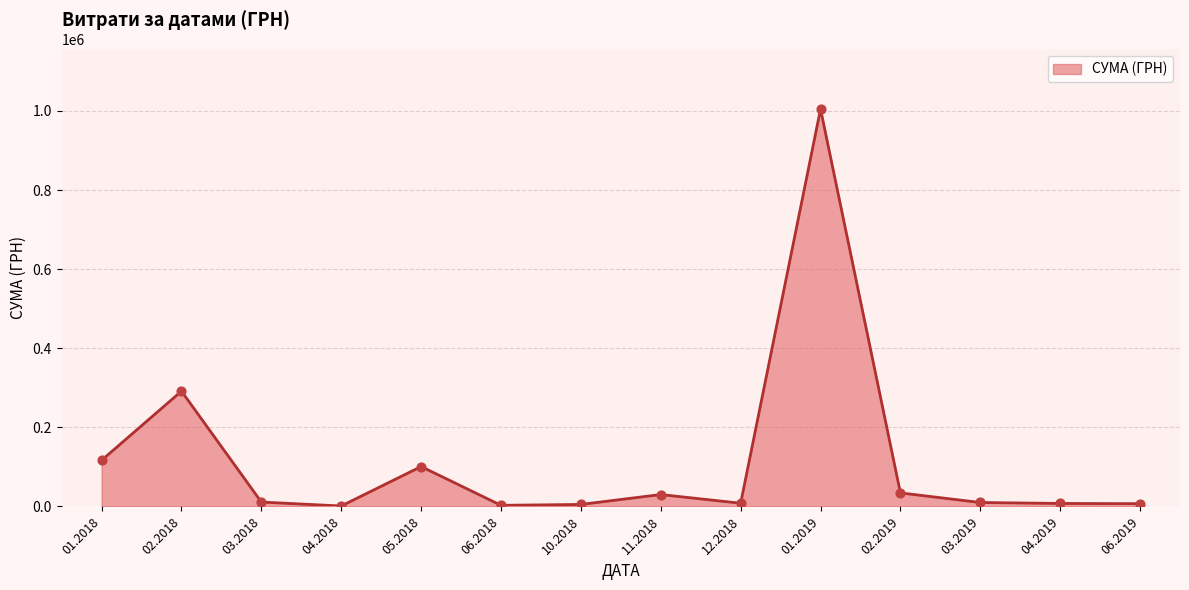

What is the ratio of the value at 02.2018 to the value at 02.2019?

8.5